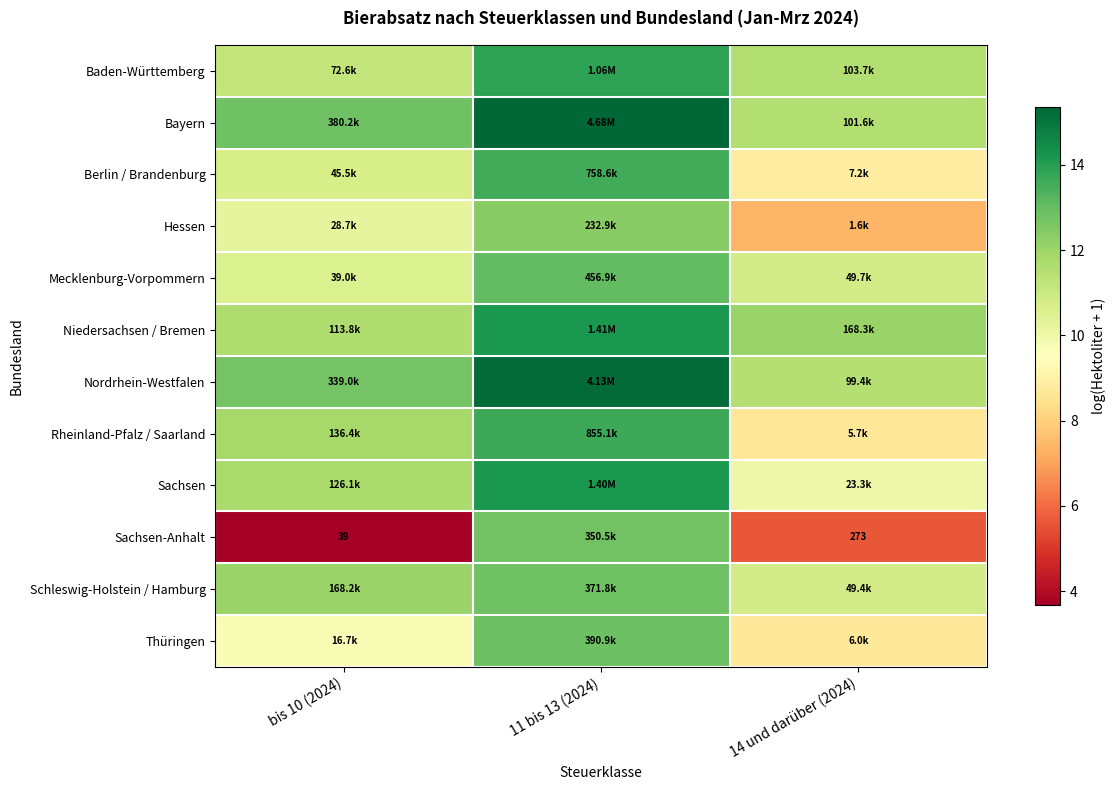

What value does the Baden-Württemberg series have at 14 und darüber (2024)?

11.5